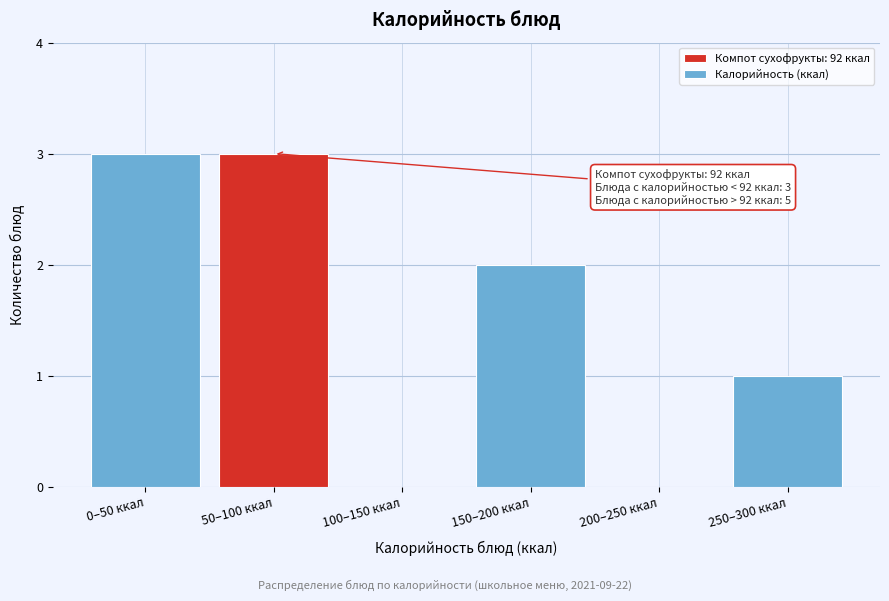

Reading left to right, transcribe all the data shown in this chart.

0–50 ккал=3	50–100 ккал=3	100–150 ккал=0	150–200 ккал=2	200–250 ккал=0	250–300 ккал=1